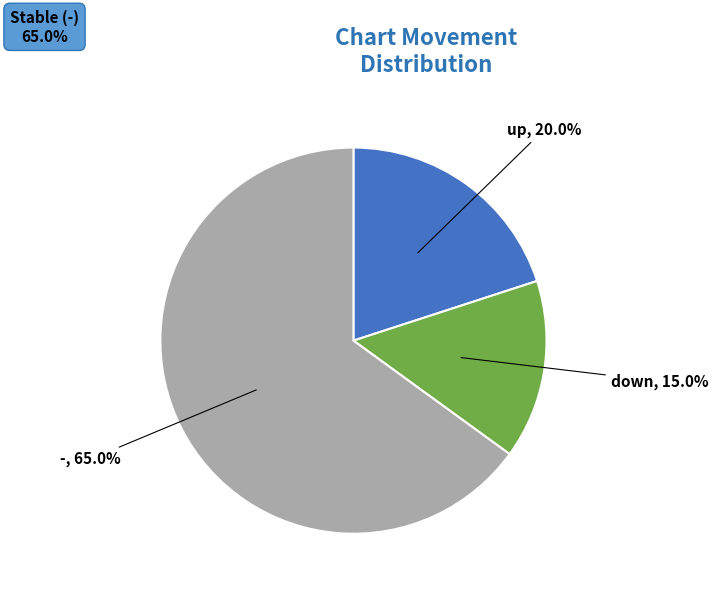

To the nearest percent, what is the average slice percentage?

33%